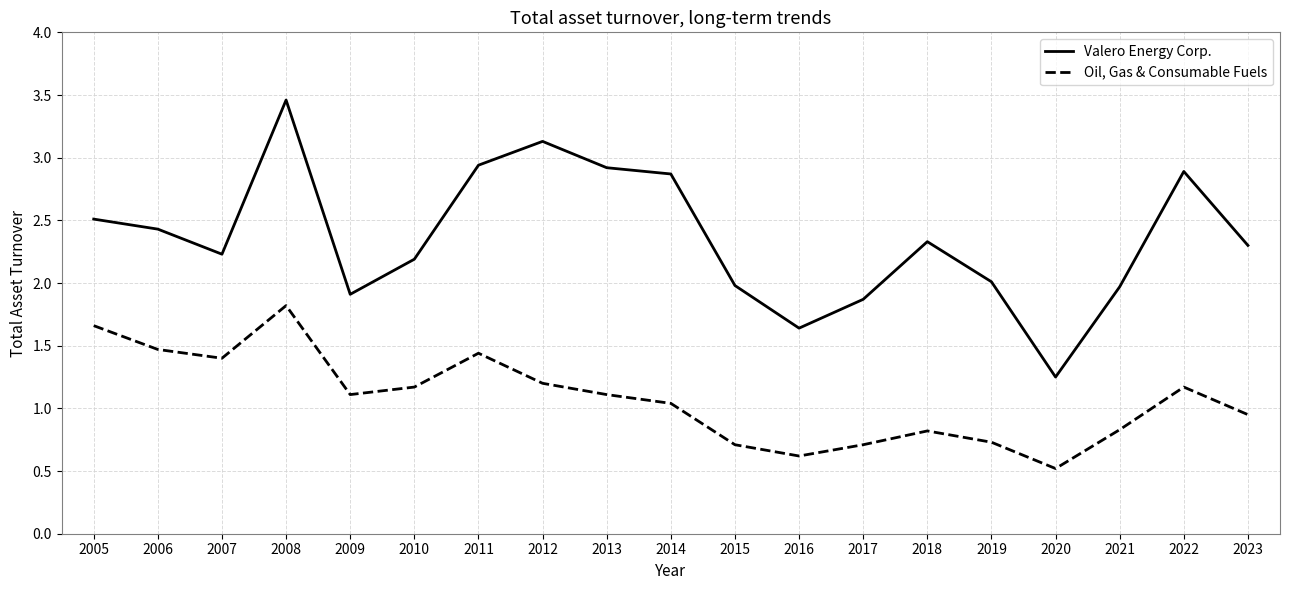

The Valero Energy Corp. series shows 2.3 at 2018. True or false?

True